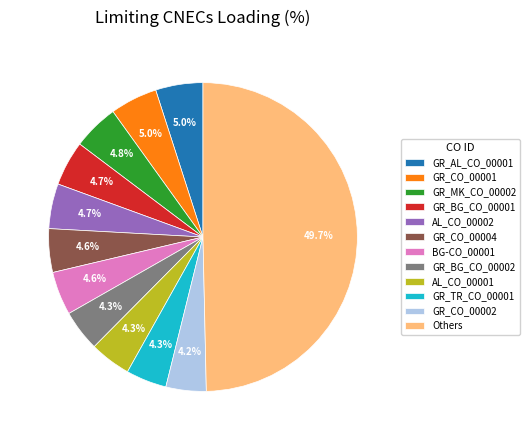

Count the number of slices in the pie.

12